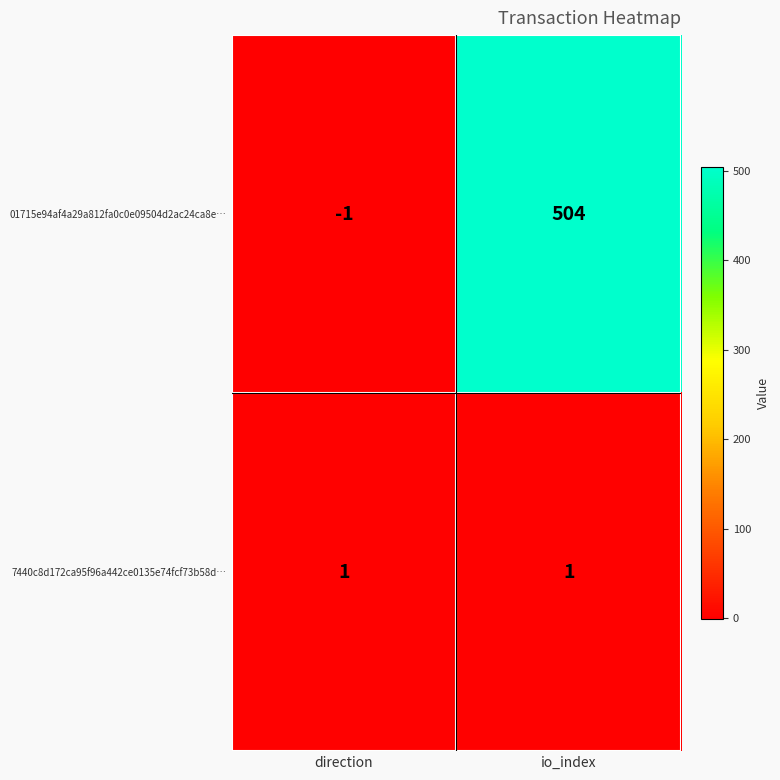

How many categories are shown in the chart?

2